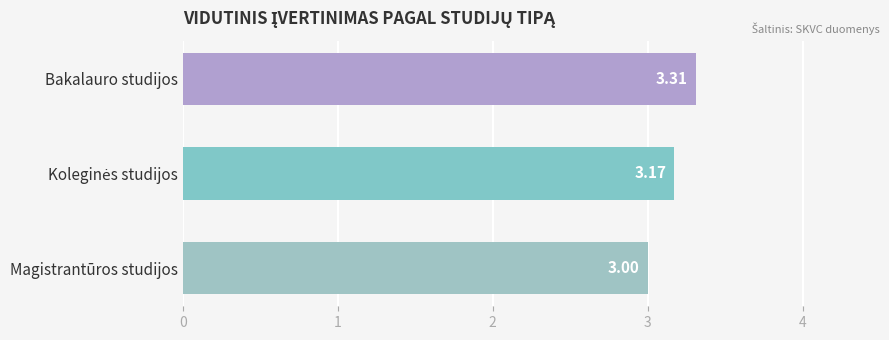

Which has a higher value, Bakalauro studijos or Magistrantūros studijos?

Bakalauro studijos